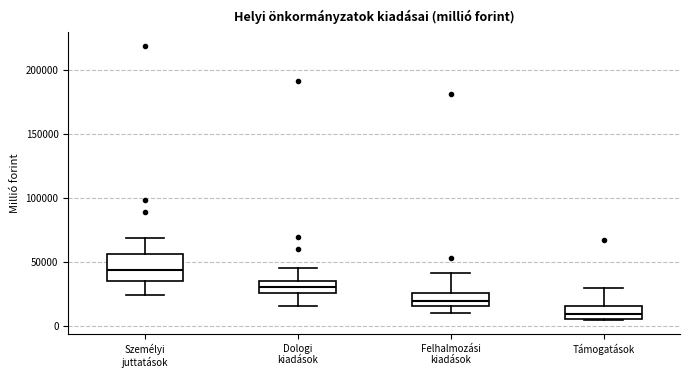

Which box has the highest median line?

Személyi juttatások